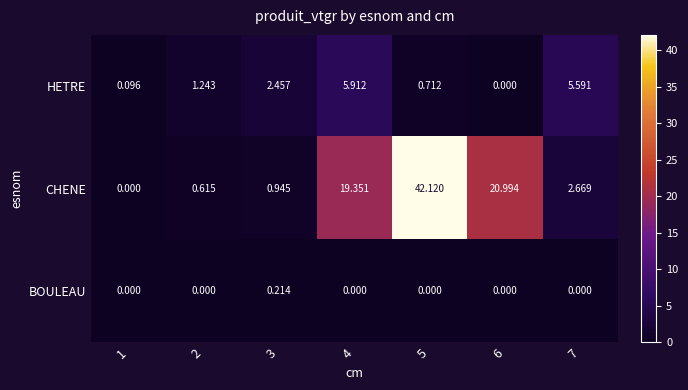

How many distinct data groups are displayed?

3